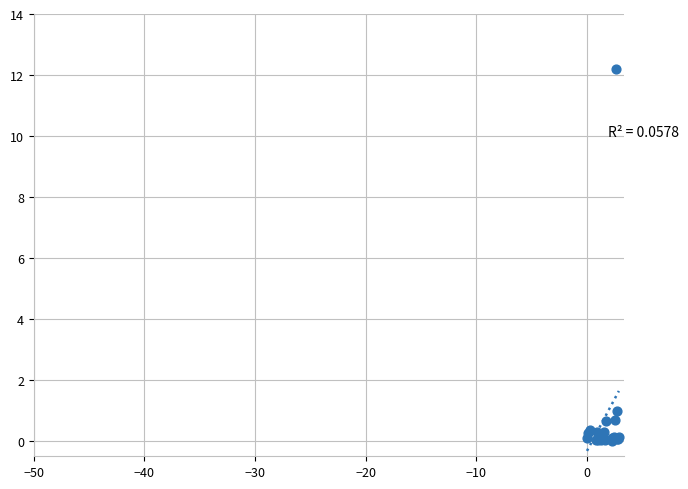

What Y value in the scatter plot is closest to 6?

1.0